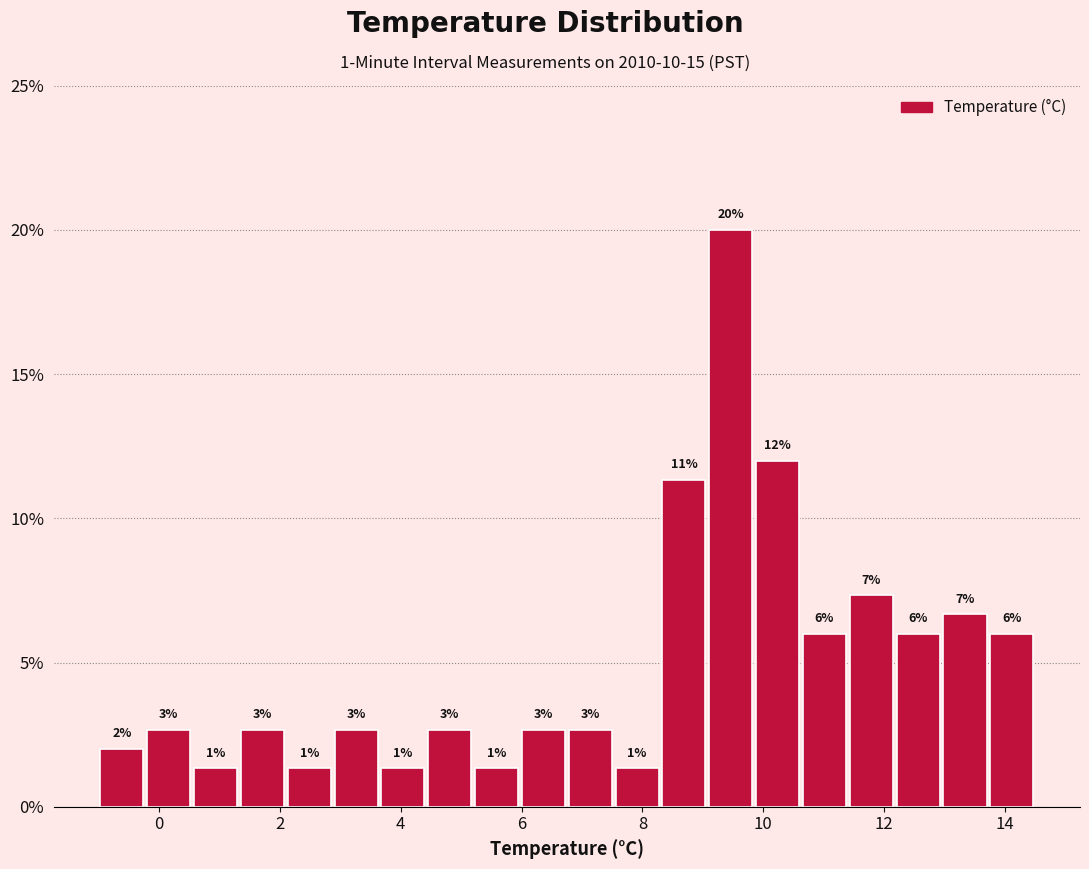

Read against the x-axis, roughly where is the centre of the tallest bar?

9.4